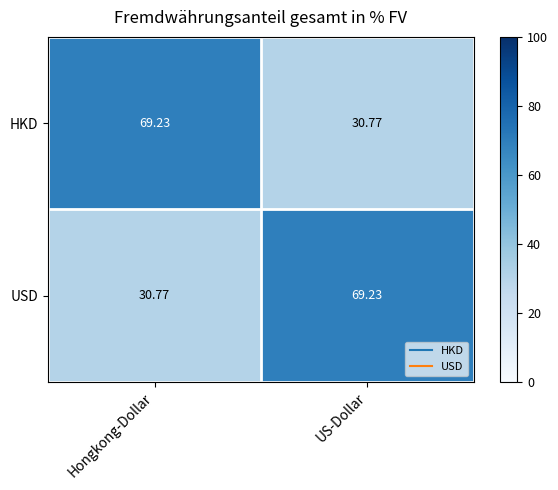

Is the value of HKD at Hongkong-Dollar greater than the value of USD at Hongkong-Dollar?

Yes